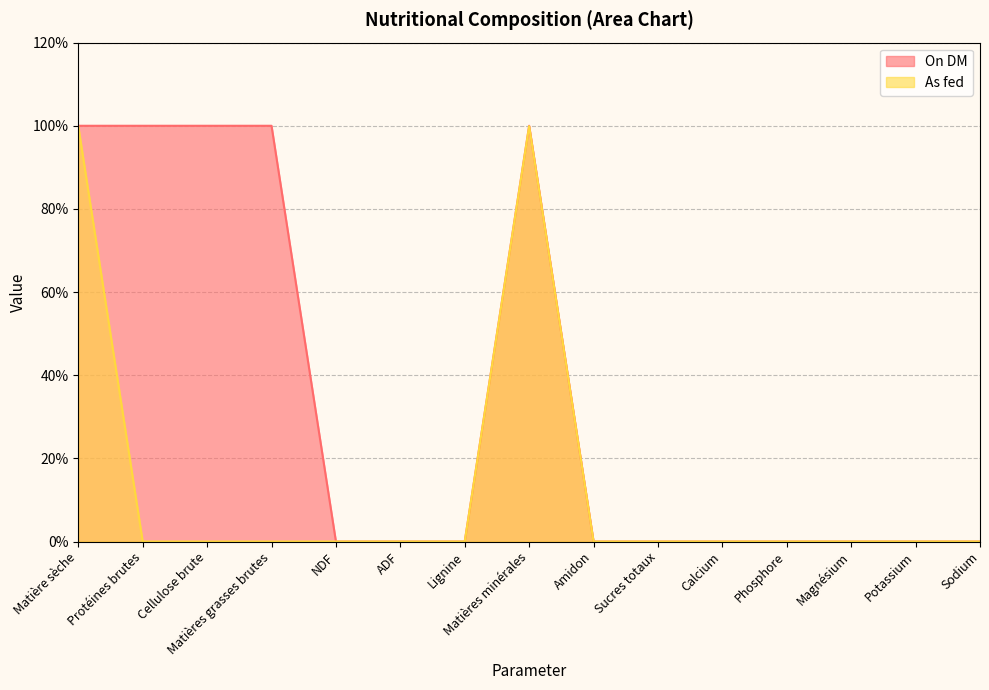

In On DM, how many points are higher than both neighbors (excluding endpoints)?

1